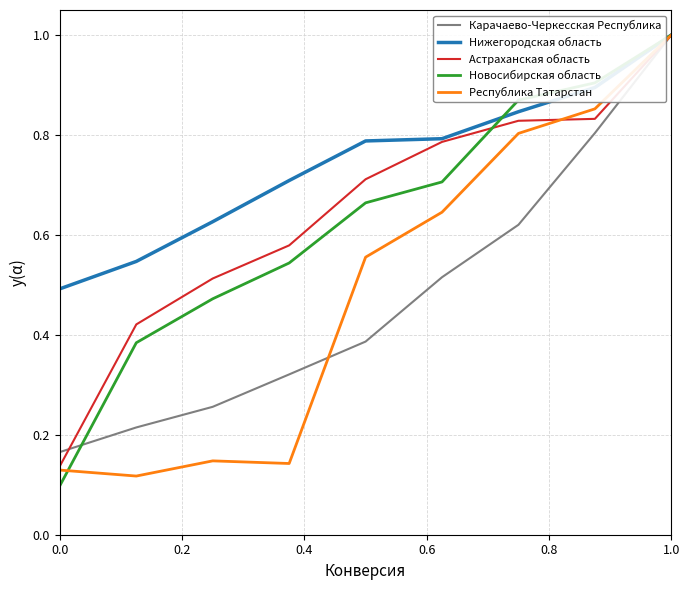

What is the sum of all Нижегородская область values?

6.7